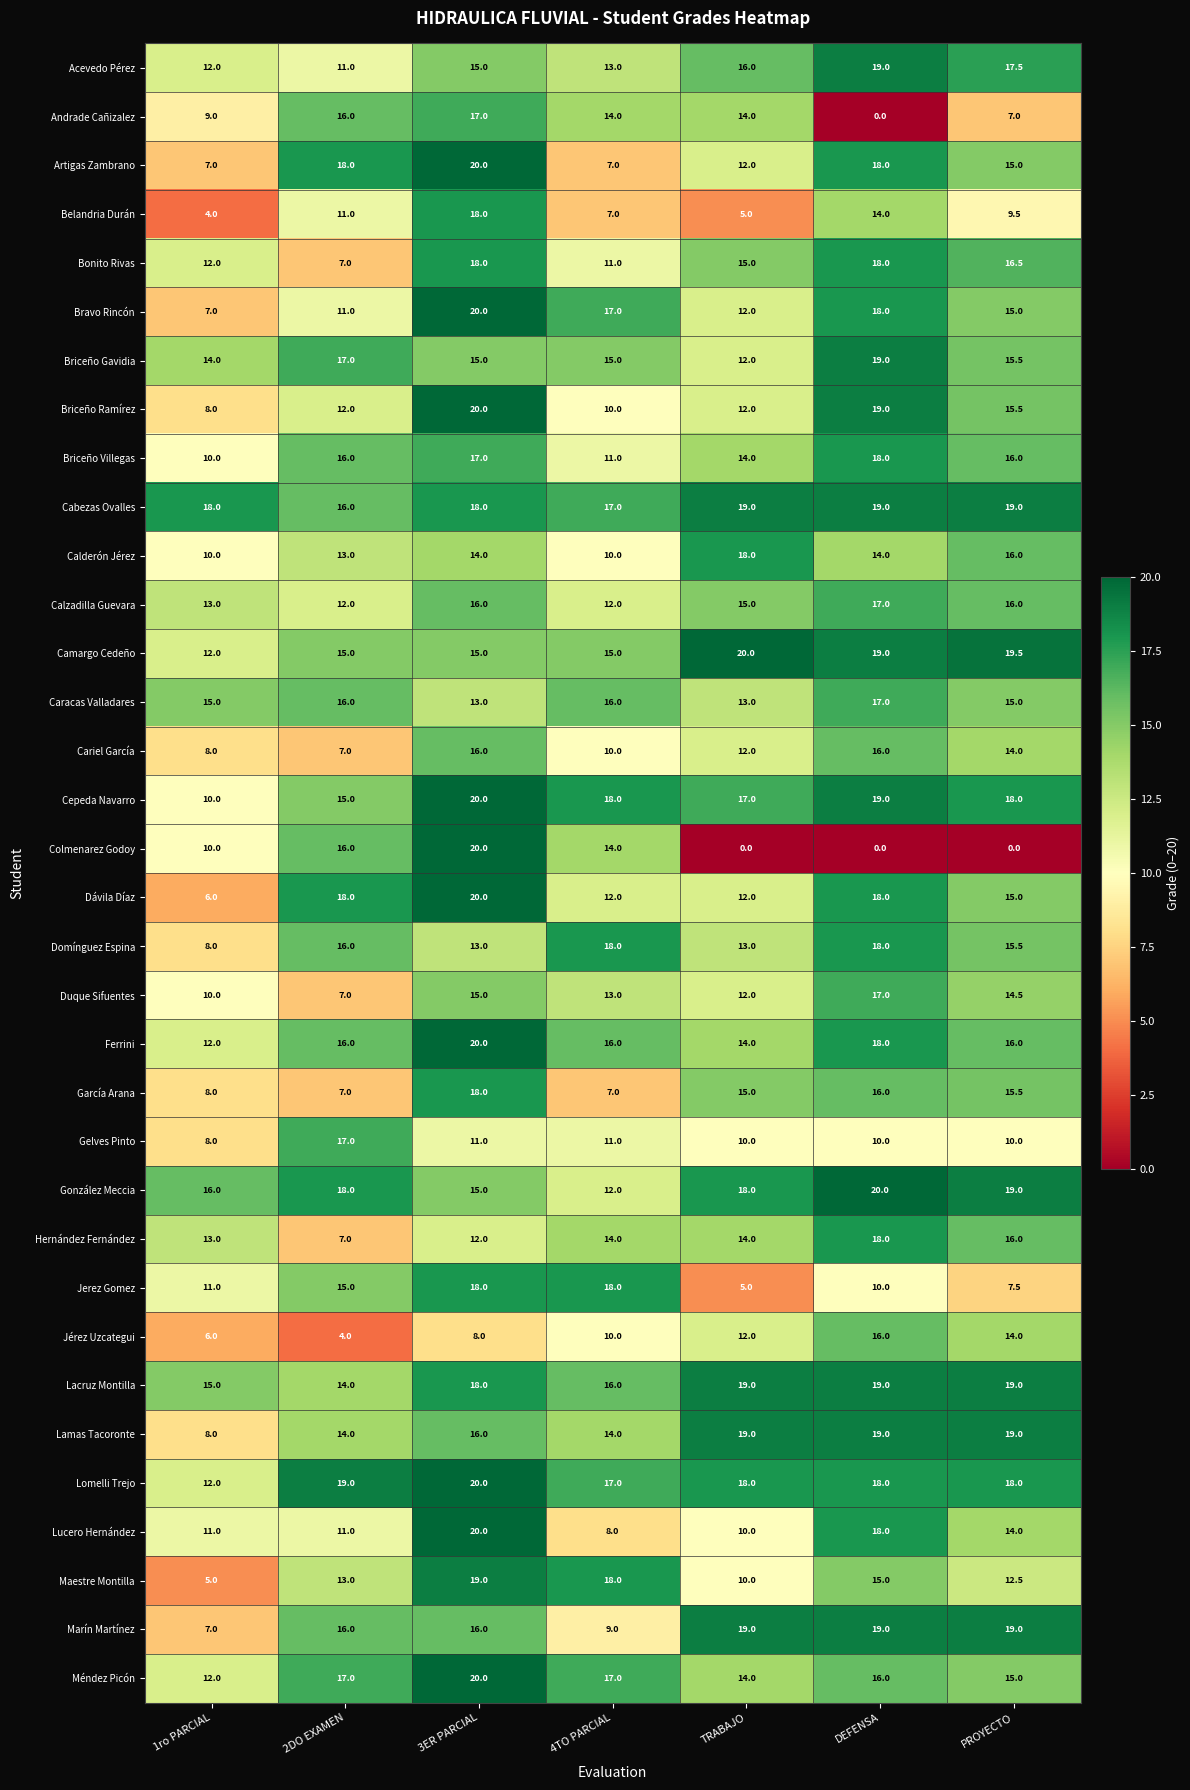

How many distinct data groups are displayed?

34